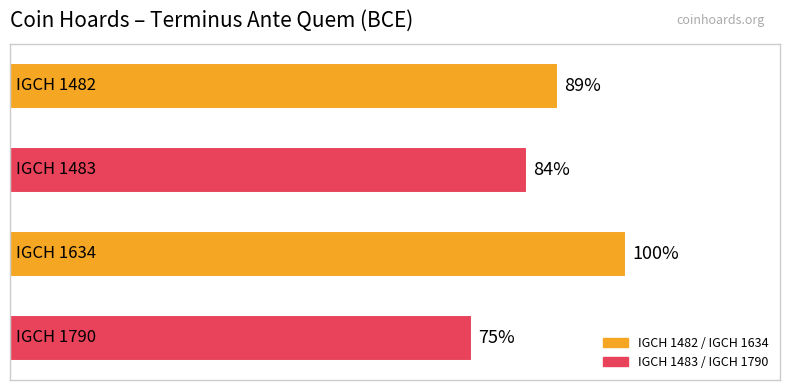

Does the chart contain any negative values?

No